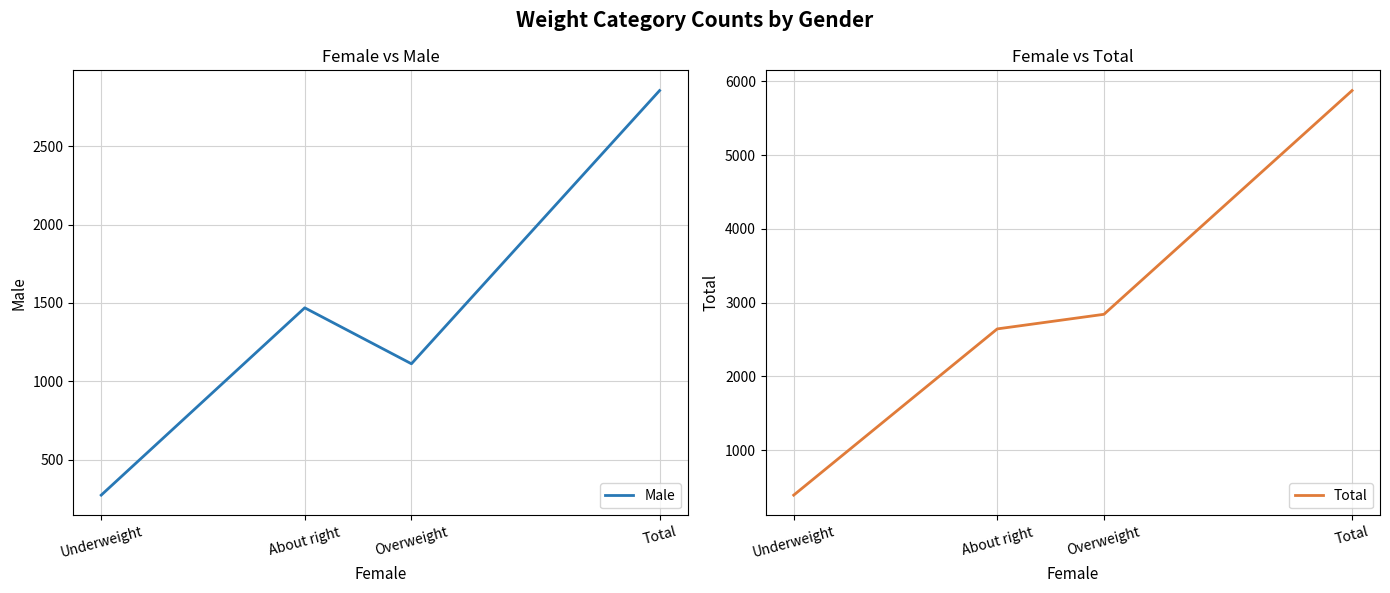

True or false: Male and Total intersect in this chart.

False